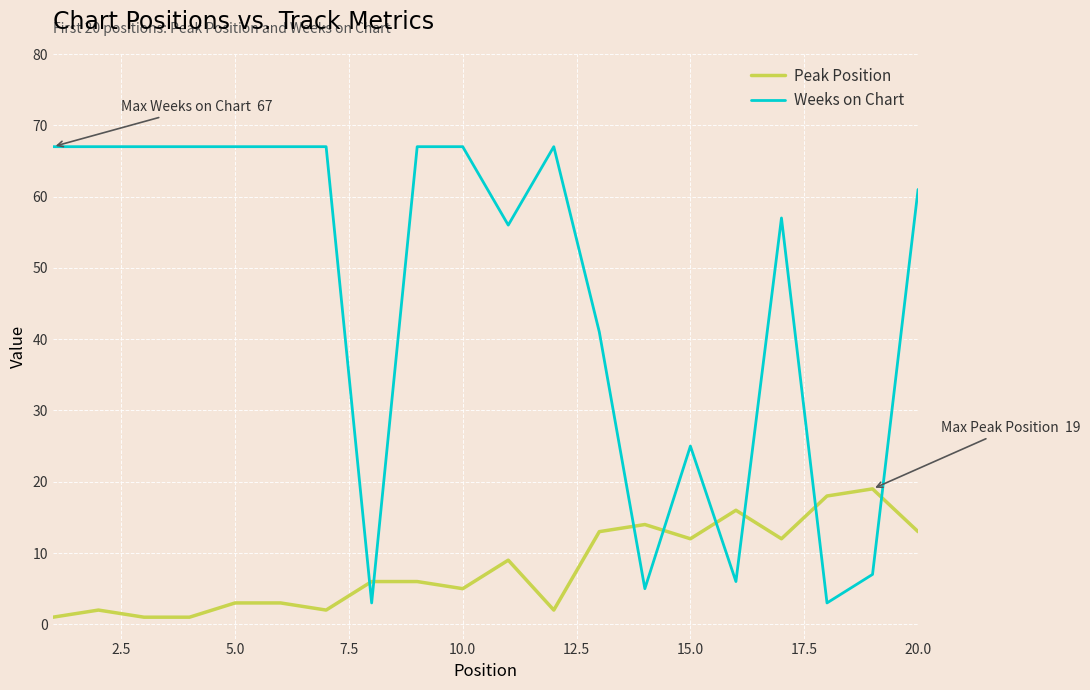

List the series in order of their peak value, highest first.

Weeks on Chart, Peak Position